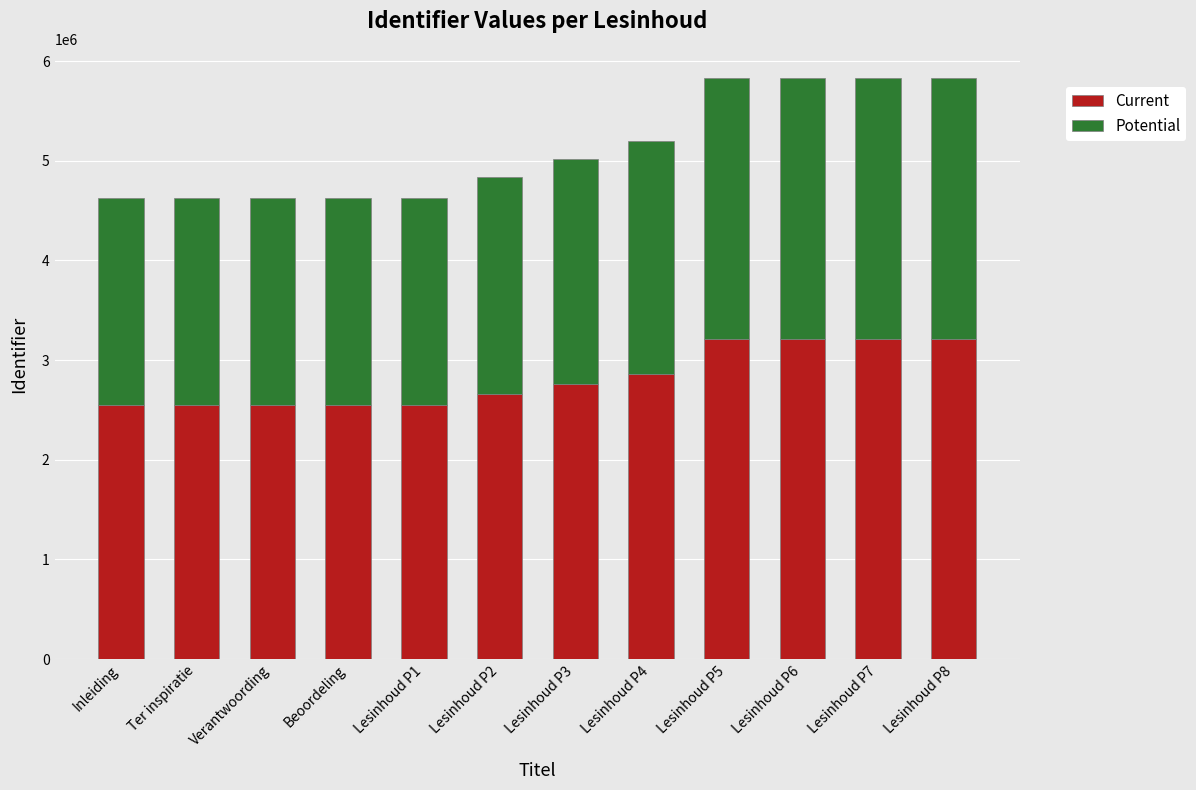

The Current series shows 722036 at Inleiding. True or false?

False